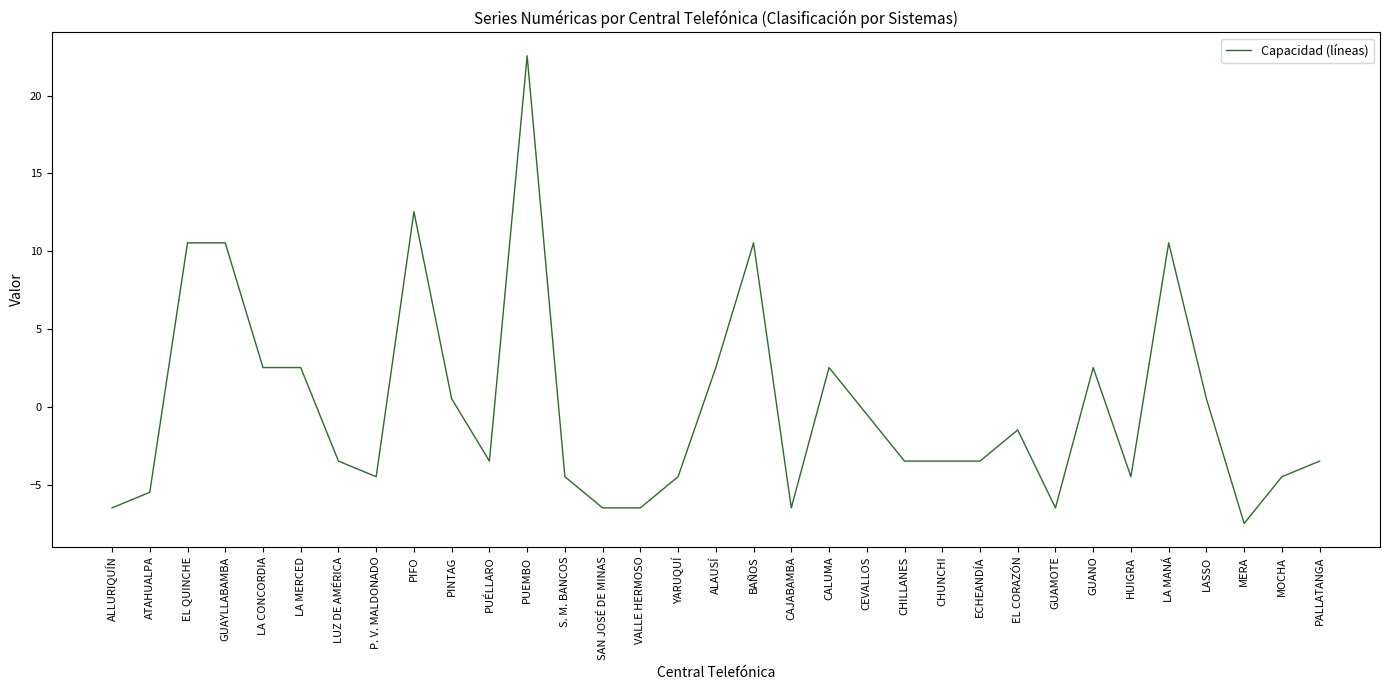

What is the smallest value displayed?

-7.5